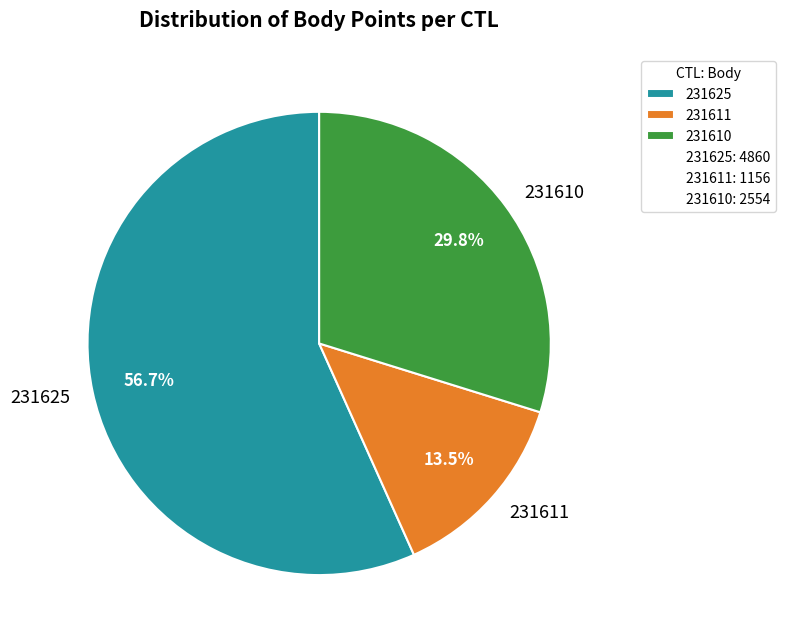

How many slices are in this pie chart?

3